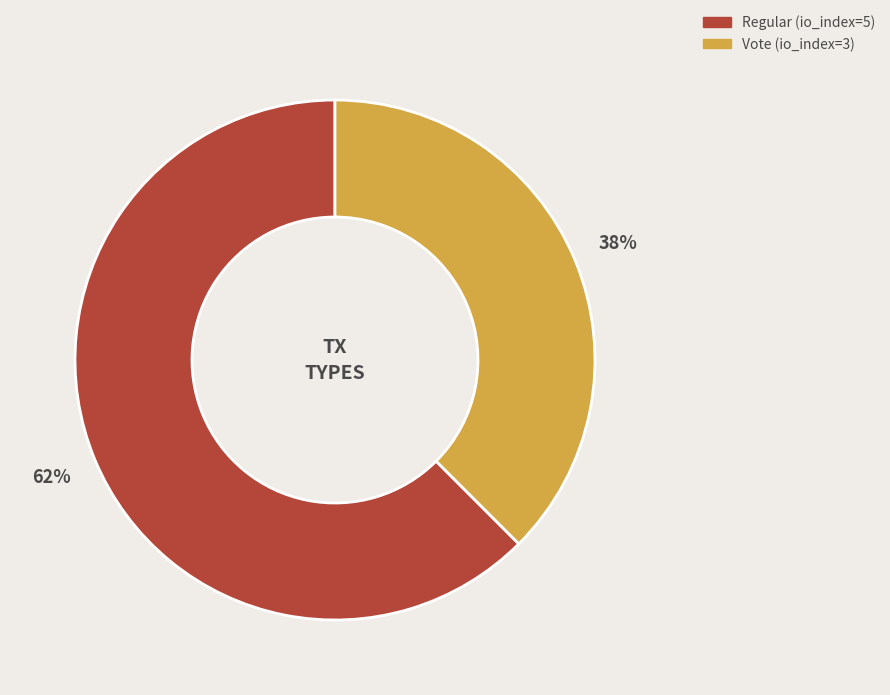

What is the ratio of the value at Vote (io_index=3) to the value at Regular (io_index=5)?

0.6